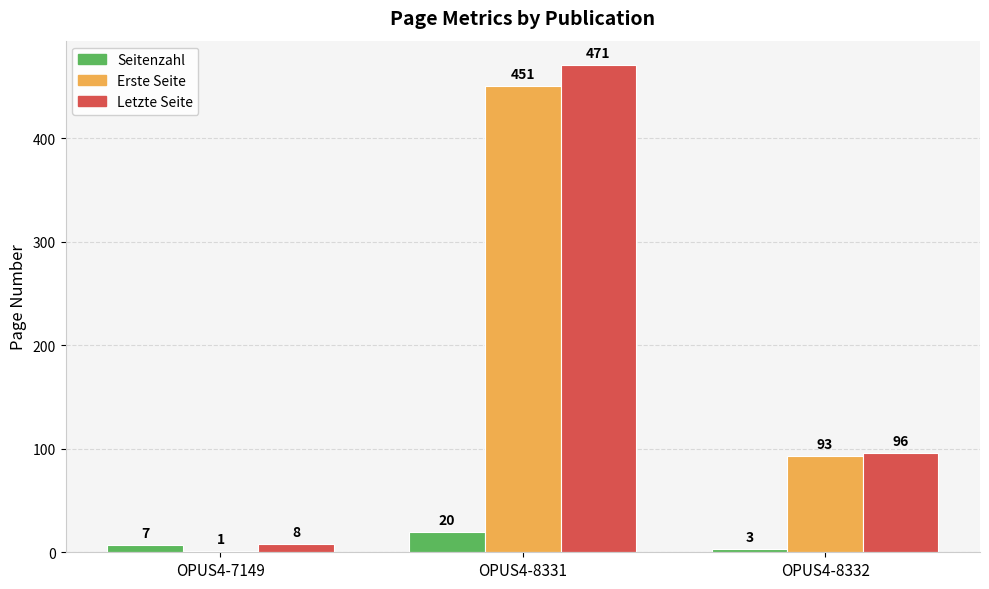

At which label is Letzte Seite closest to 239?

OPUS4-8332